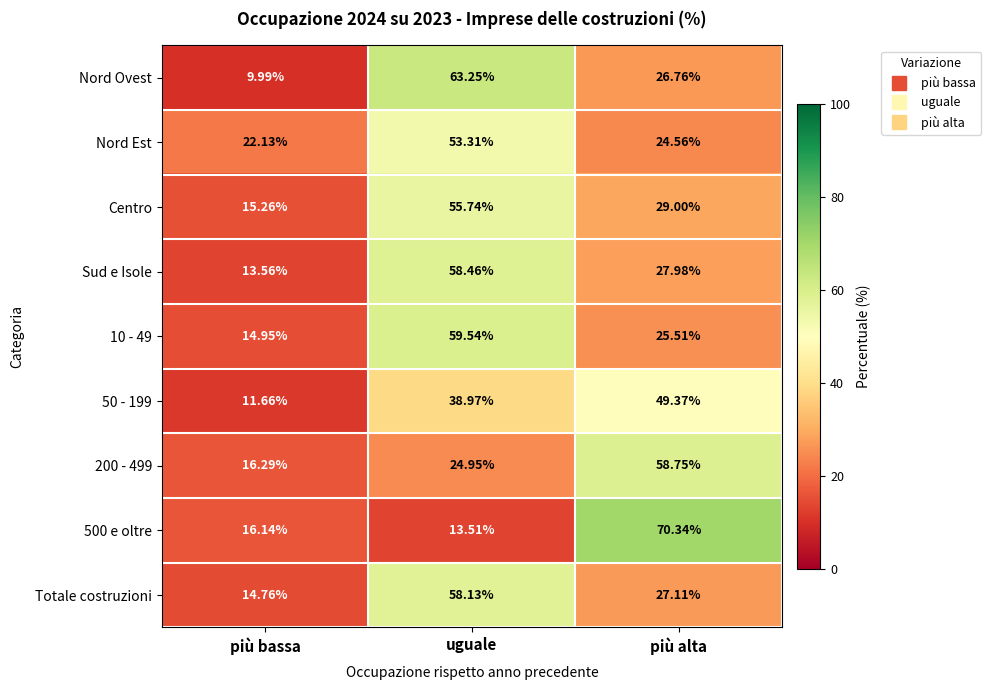

What is the greatest value displayed?

70.3